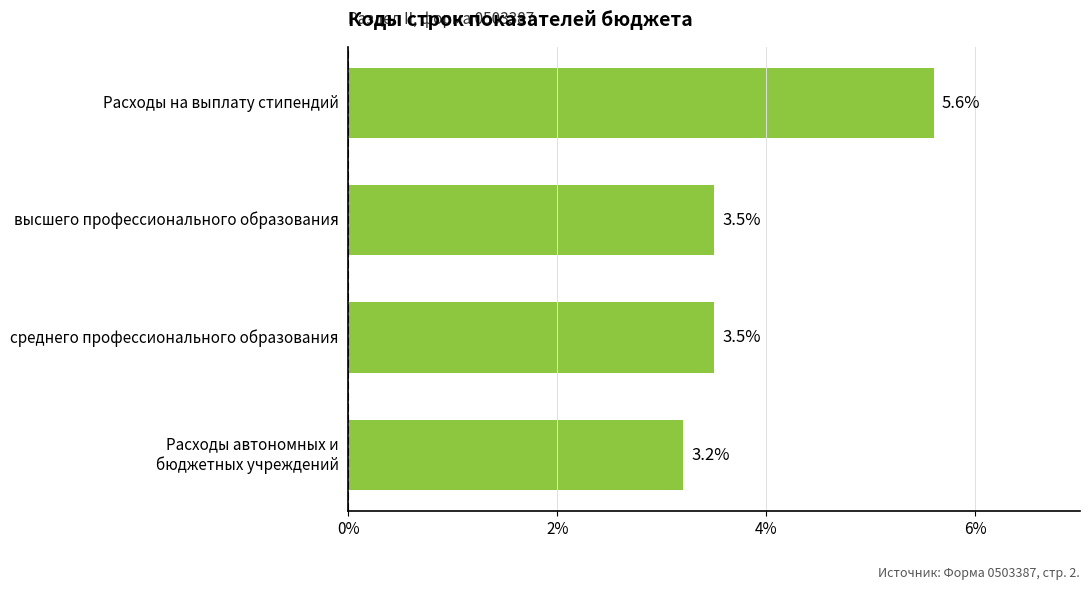

What is the change in value from Расходы на выплату стипендий to среднего профессионального образования?

-2.1